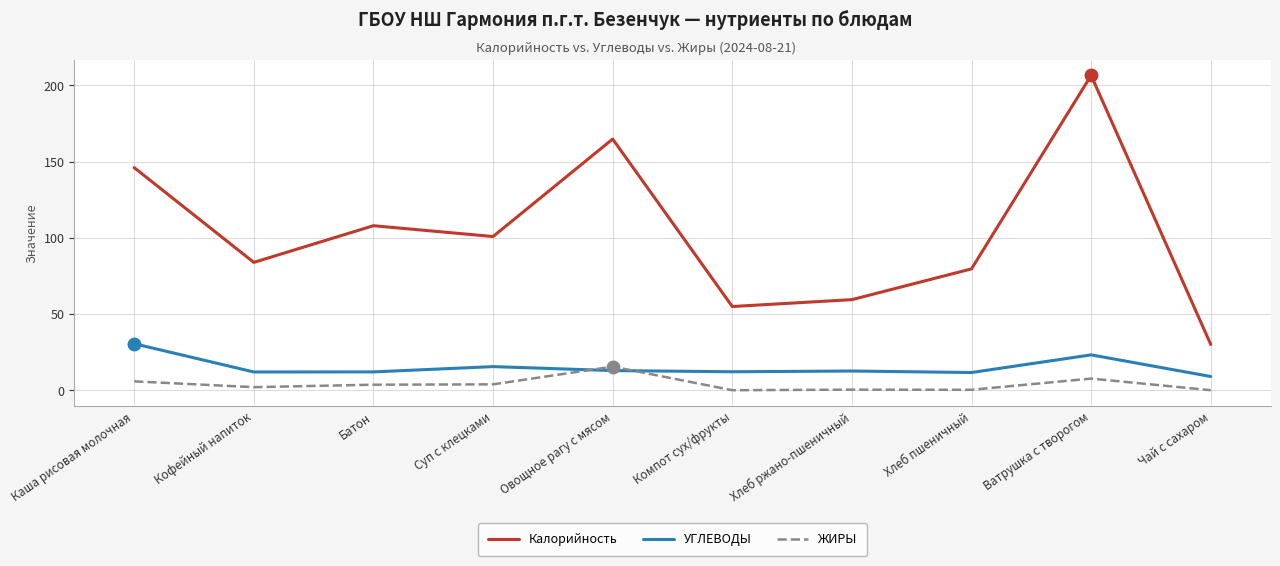

What value does the УГЛЕВОДЫ series have at Овощное рагу с мясом?

12.9